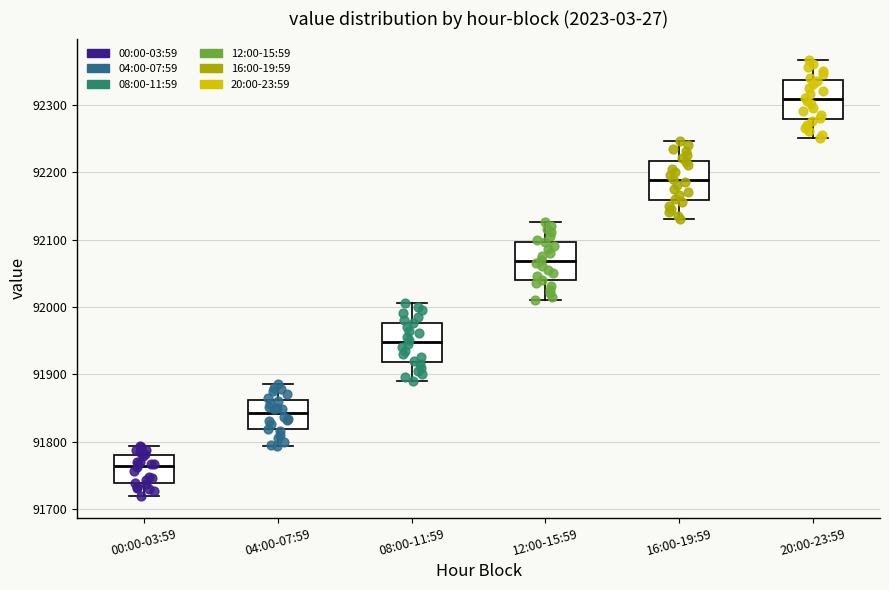

Reading left to right, transcribe this box plot: for each box, give where its median line is, the range the box spans, and where its two whiskers end, as read against the y-axis. The values are not printed on the chart, so give them approximately, as read against the axis.

00:00-03:59: median 91760, box 91740 to 91780, whiskers 91720 to 91790
04:00-07:59: median 91840, box 91820 to 91860, whiskers 91790 to 91890
08:00-11:59: median 91950, box 91920 to 91980, whiskers 91890 to 92010
12:00-15:59: median 92070, box 92040 to 92100, whiskers 92010 to 92130
16:00-19:59: median 92190, box 92160 to 92220, whiskers 92130 to 92250
20:00-23:59: median 92310, box 92280 to 92340, whiskers 92250 to 92370